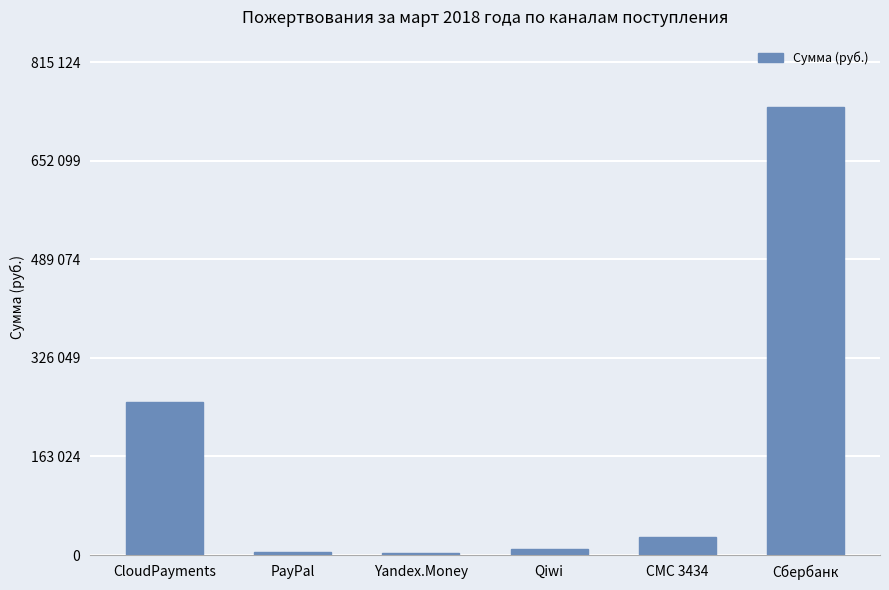

Count the number of values greater than 29877.

3